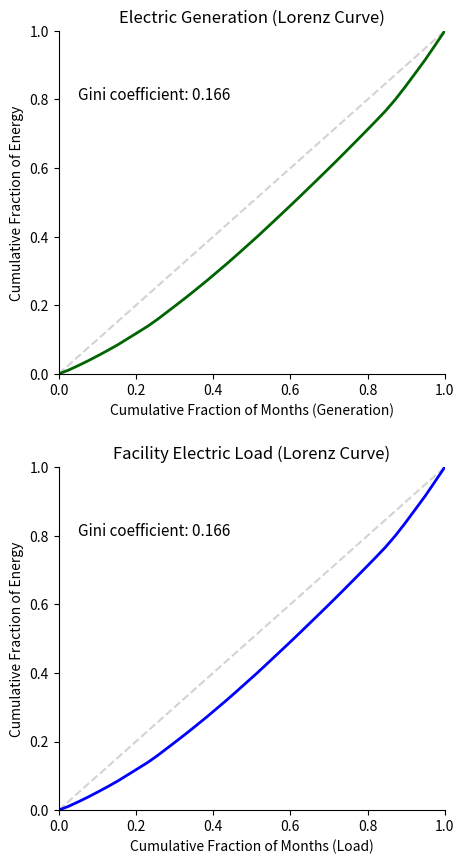

True or false: Facility Electric Load and Electric Generation intersect in this chart.

False